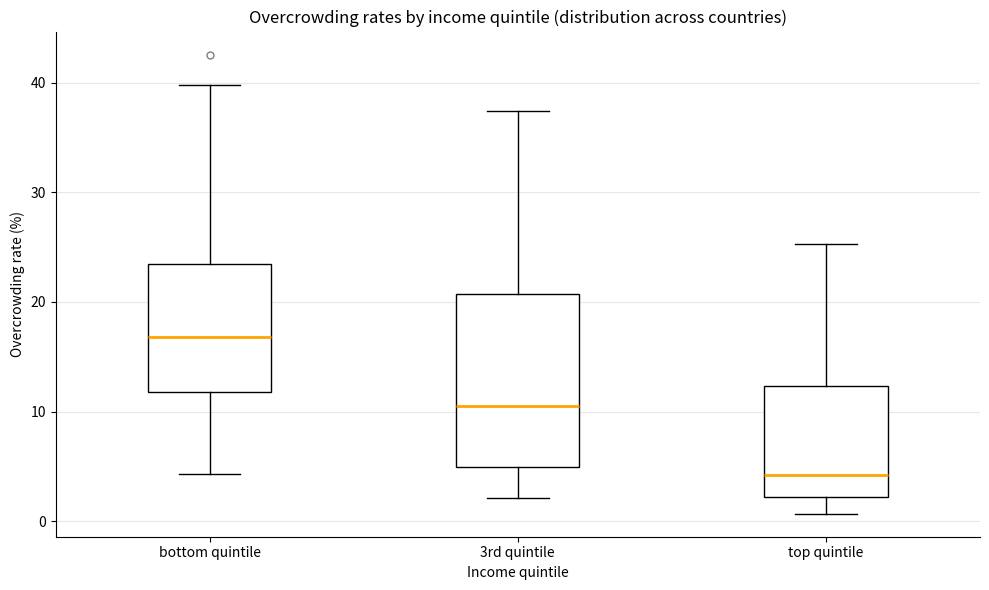

Where is the lower edge of the box for bottom quintile on the y-axis? The values are not printed on the chart, so give them approximately, as read against the axis.

12